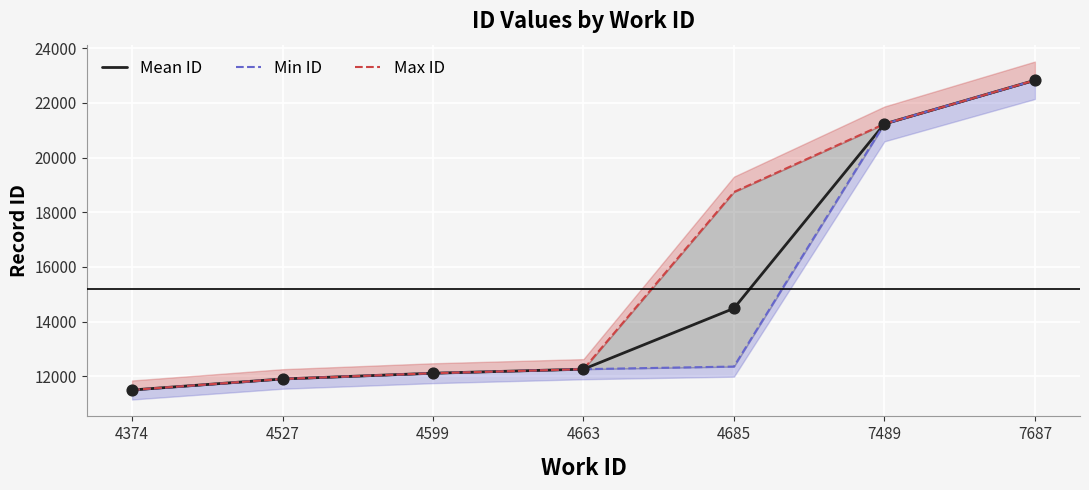

Which series has the largest total across all categories?

Max ID